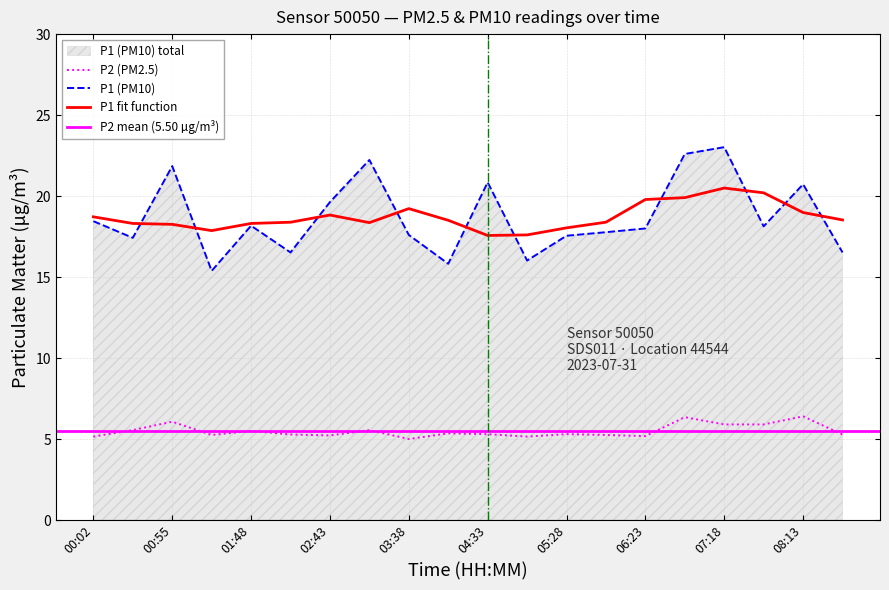

What is the label of the 13th point from the left?

05:28